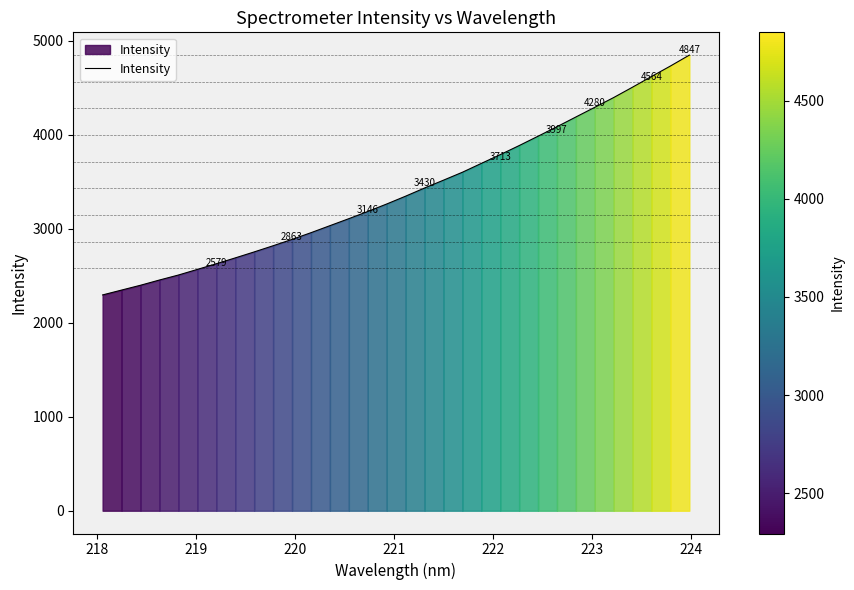

What is the minimum value shown in the chart?

2296.0